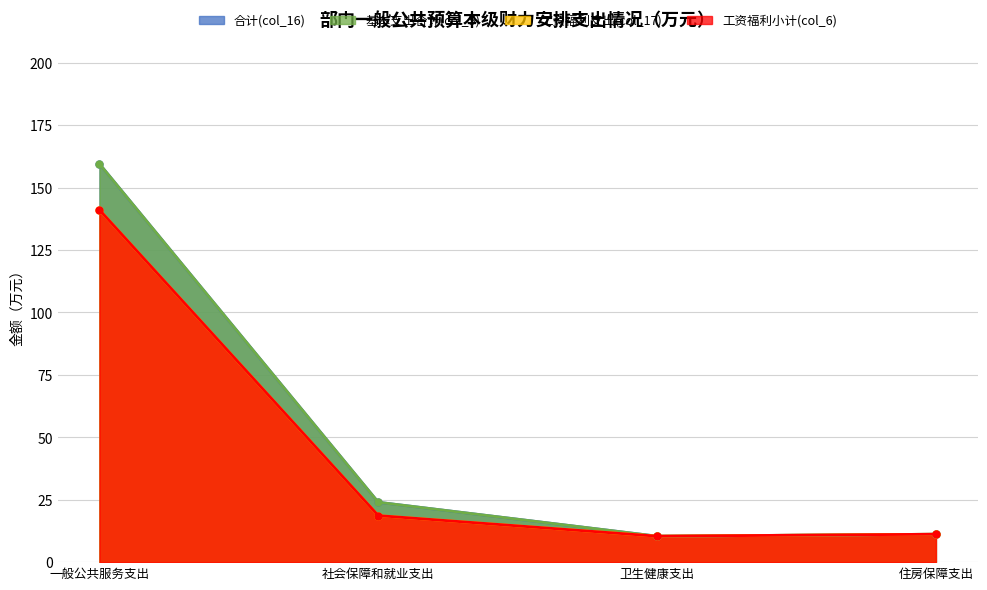

Is the value of 合计(col_16) at 住房保障支出 greater than the value of 工资福利支出(col_17) at 一般公共服务支出?

No